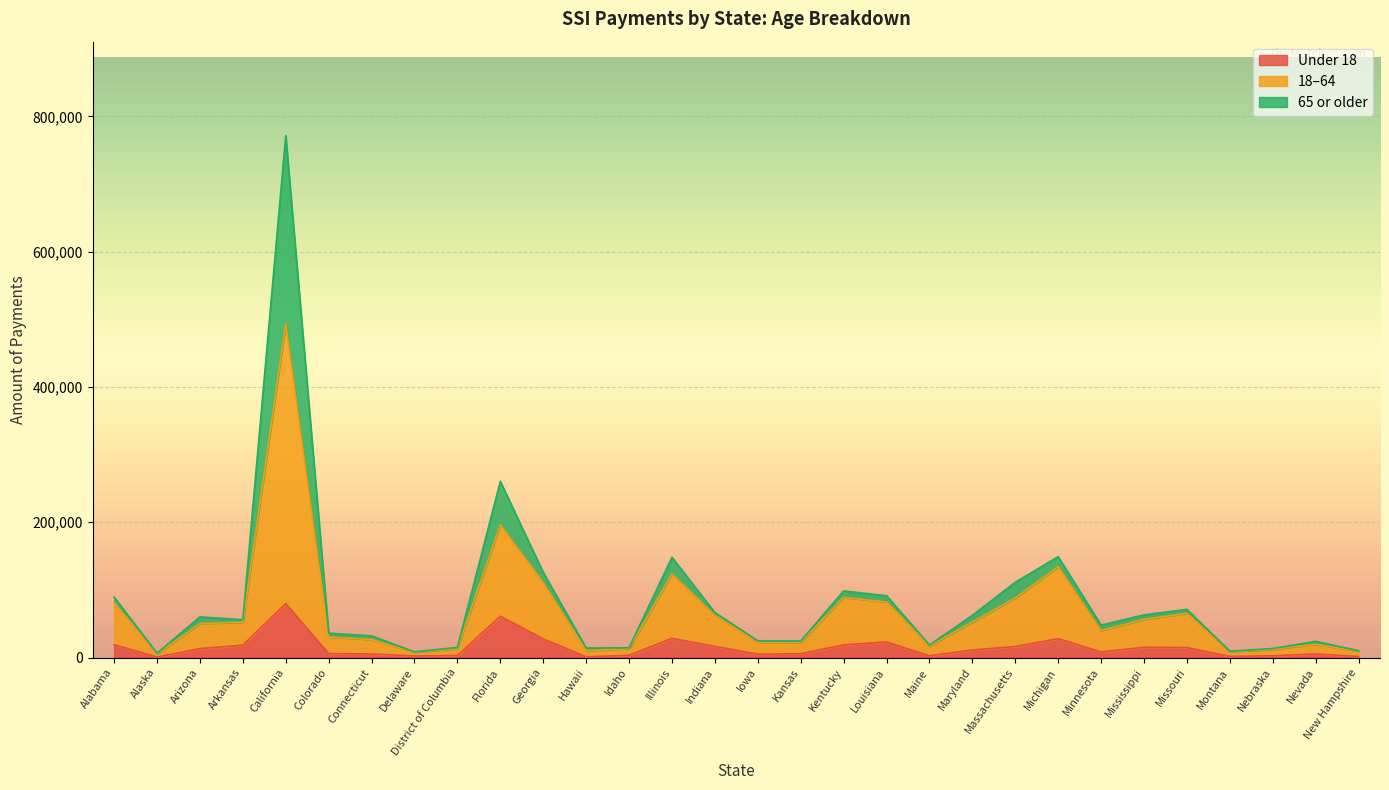

How many values in the Under 18 series are below 11122?

15